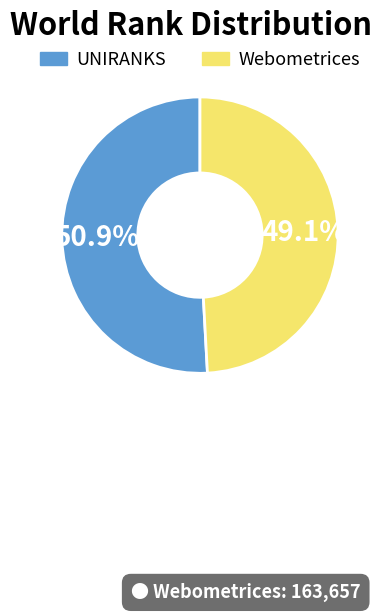

Is there any slice that represents more than half of the pie?

Yes